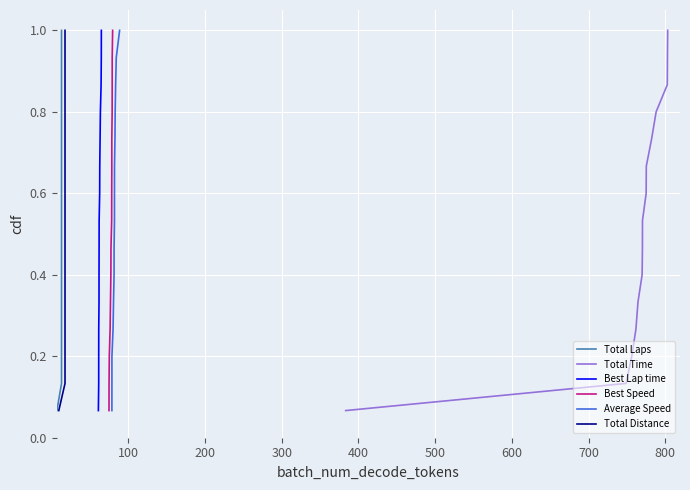

What is the greatest value displayed?

1.0